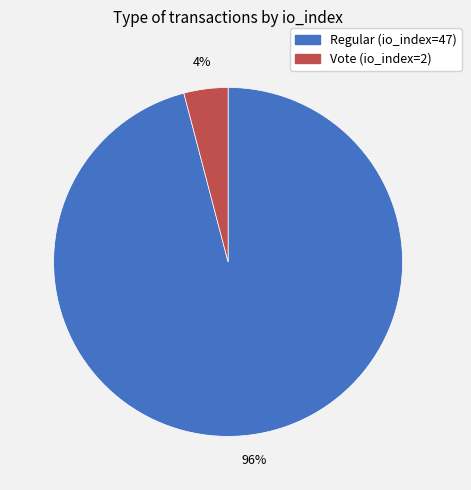

How many slices are in this pie chart?

2